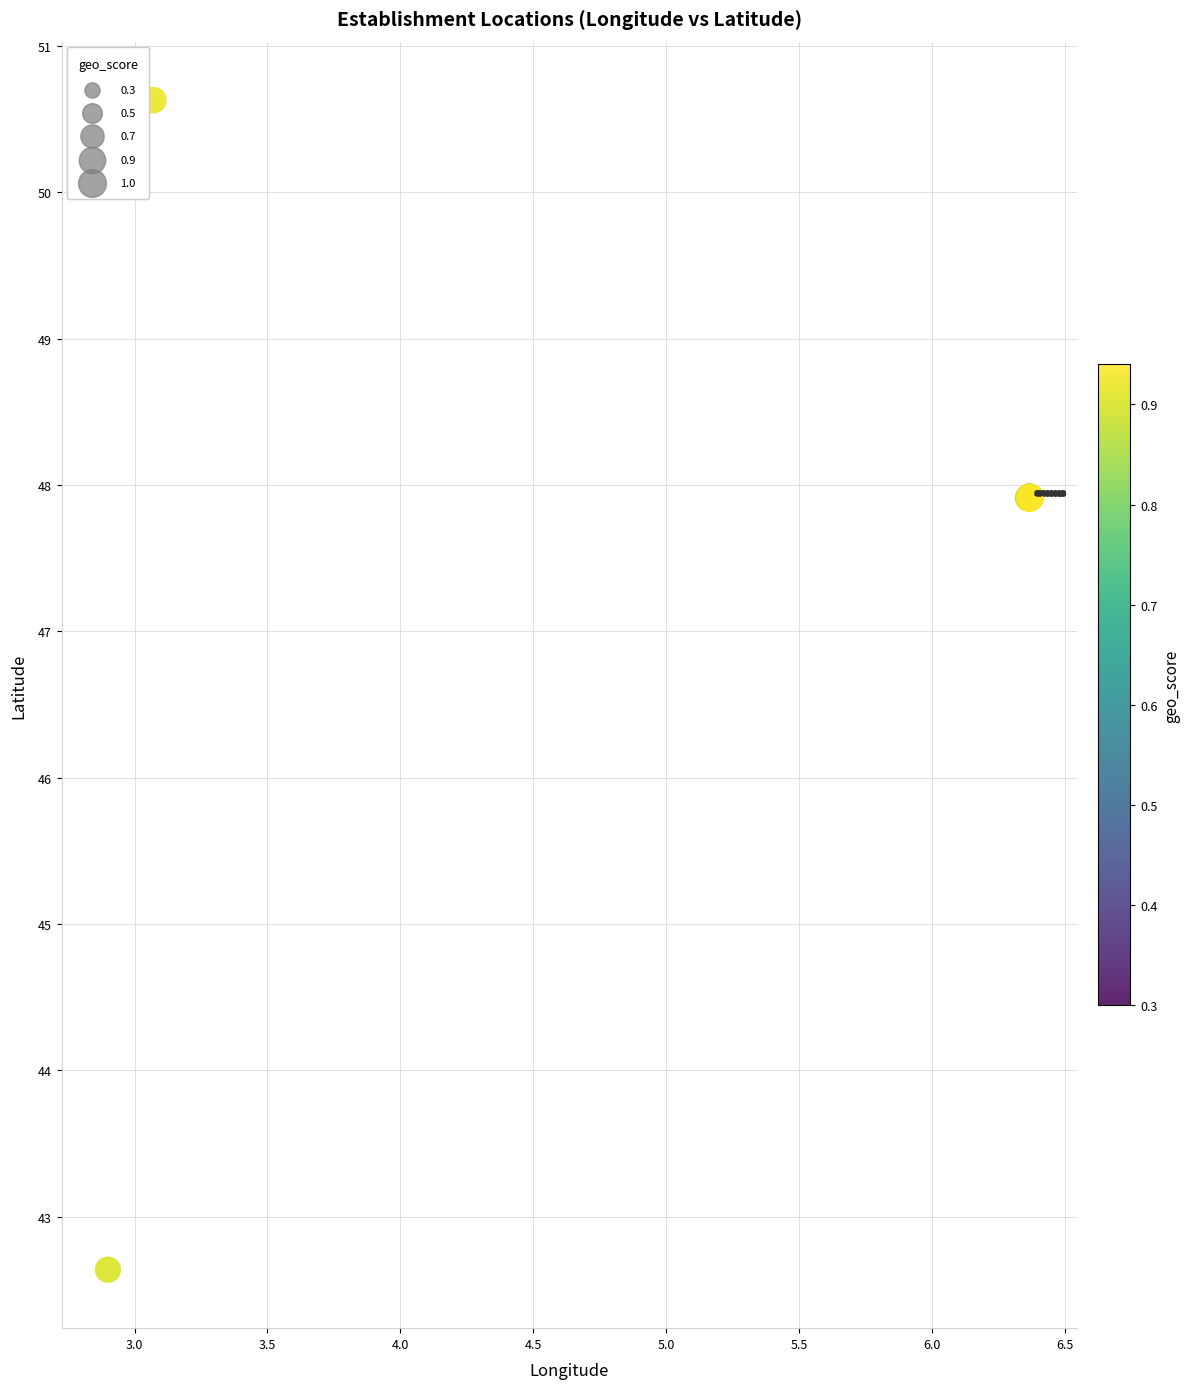

What Y value in the scatter plot is closest to 46?

47.9